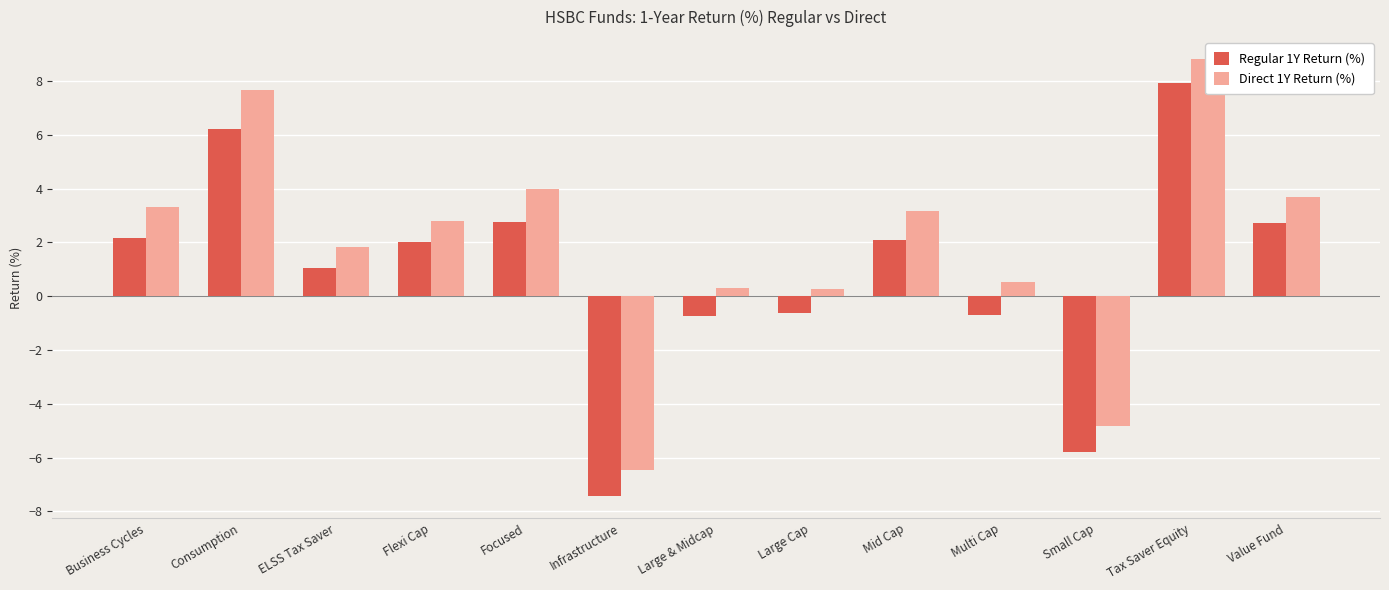

How many distinct data groups are displayed?

2